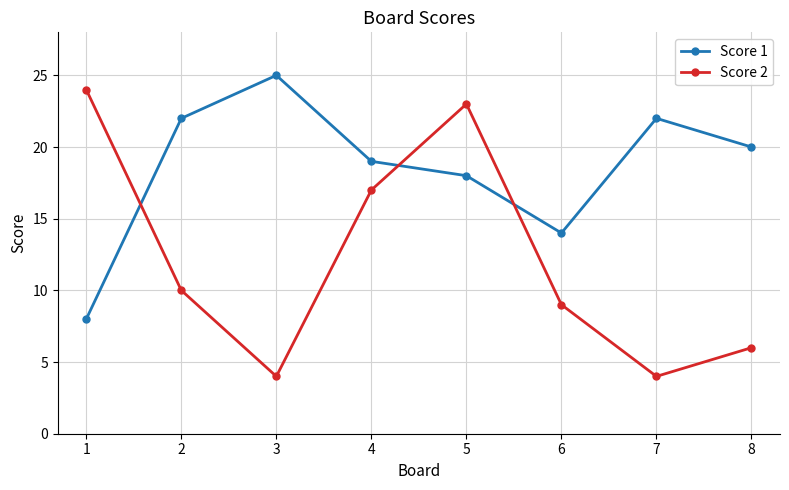

What is the sum of the Score 1 values at 5 and 6?

32